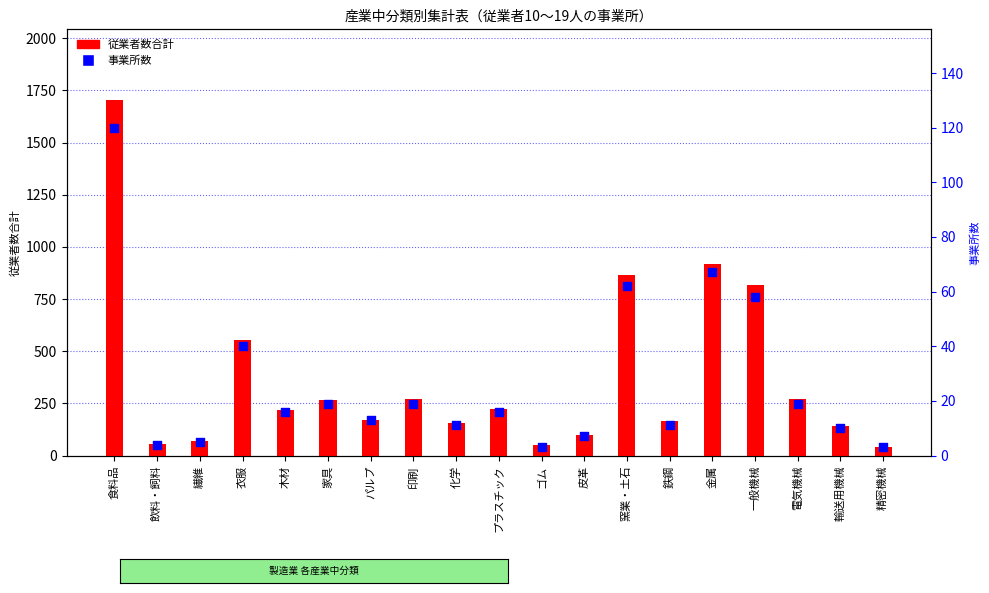

At which category is the sum across all series the highest?

食料品